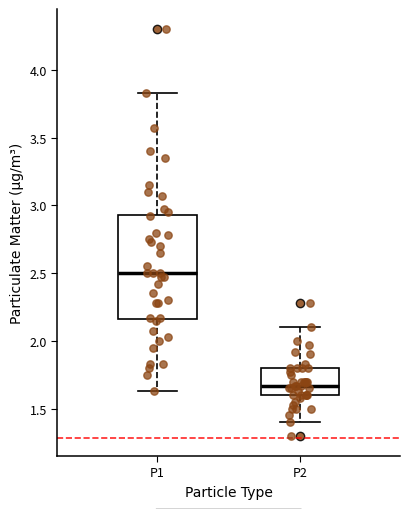

Which box has the highest median line?

P1